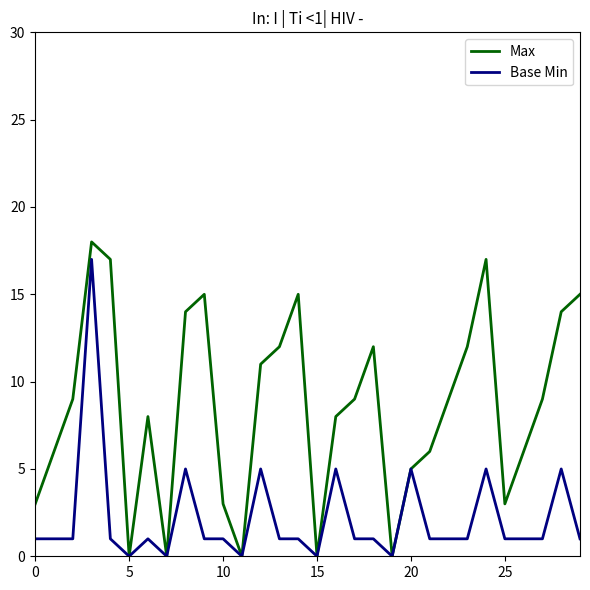

Which series has the largest range (max minus min)?

Max